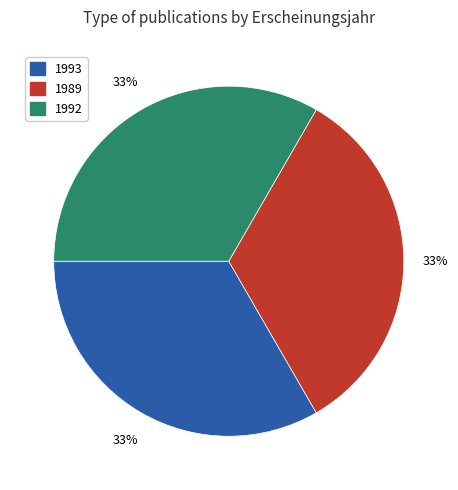

Count the number of slices in the pie.

3